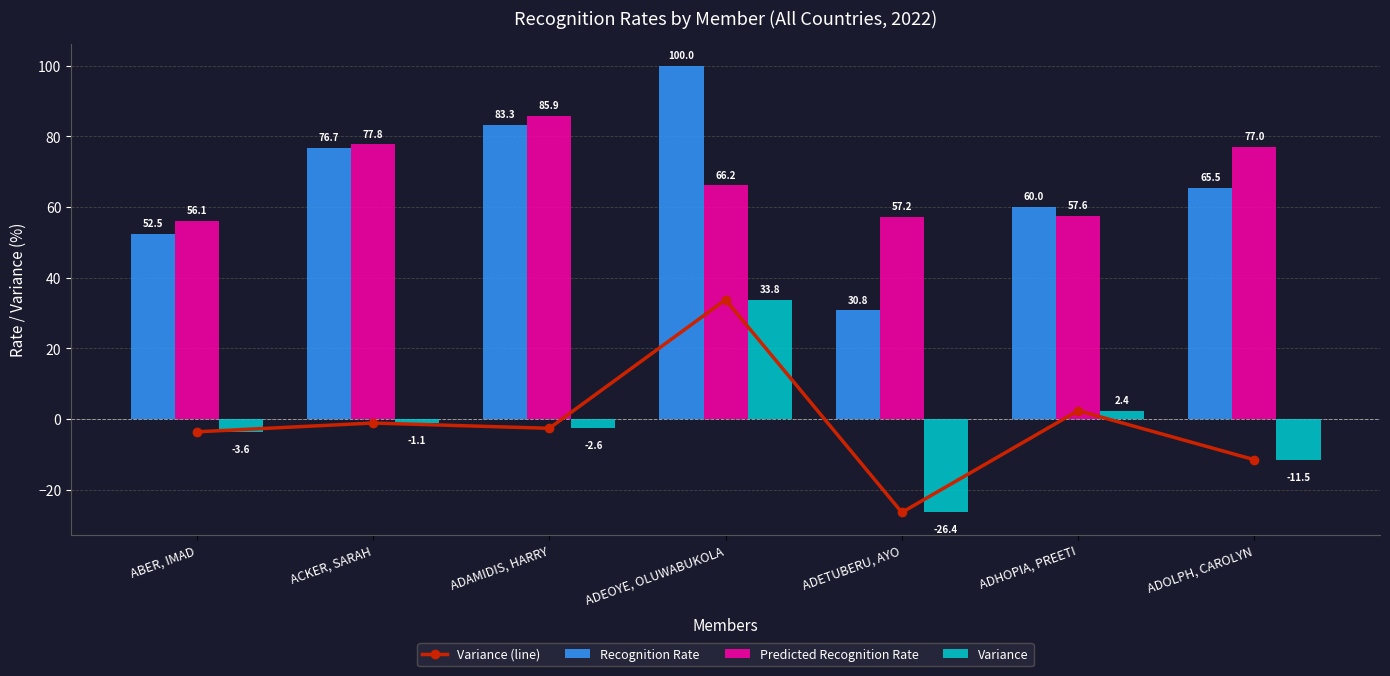

The Variance (line) series shows 4.0 at ADHOPIA, PREETI. True or false?

False